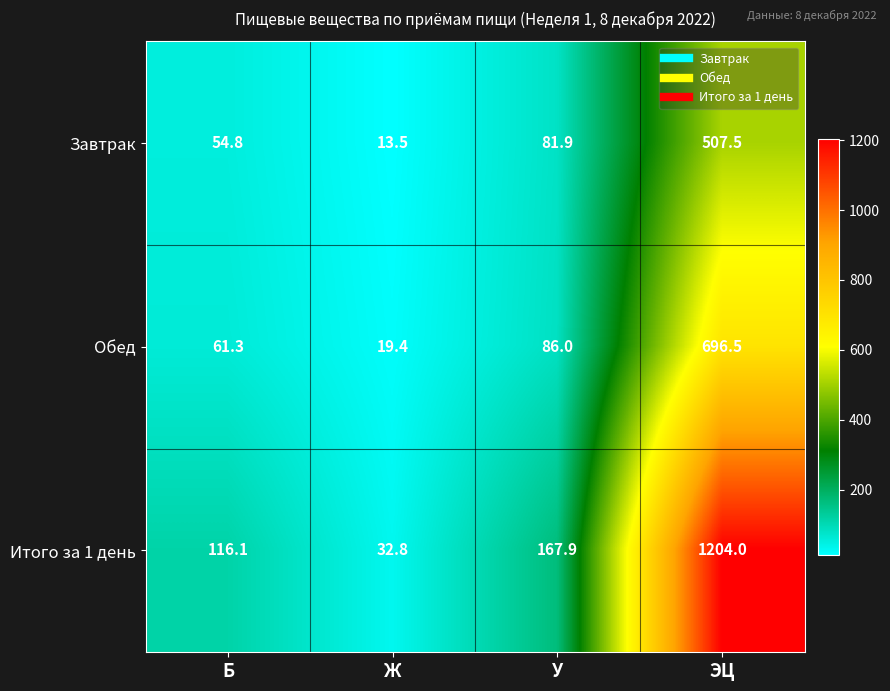

At how many categories does at least one series exceed 1146?

1